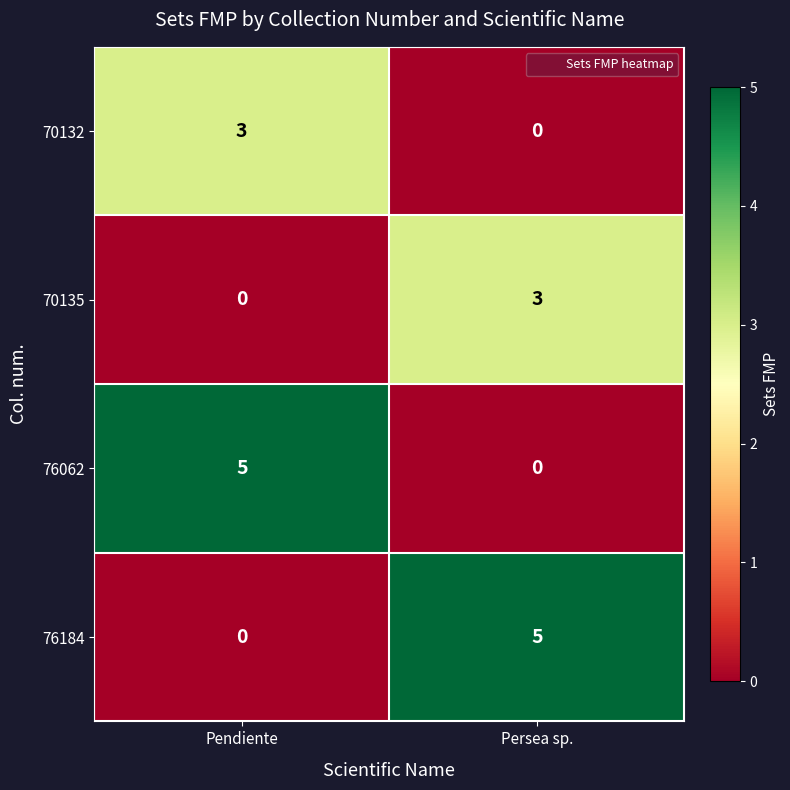

Is the value of 76184 at Persea sp. greater than the value of 70135 at Pendiente?

Yes